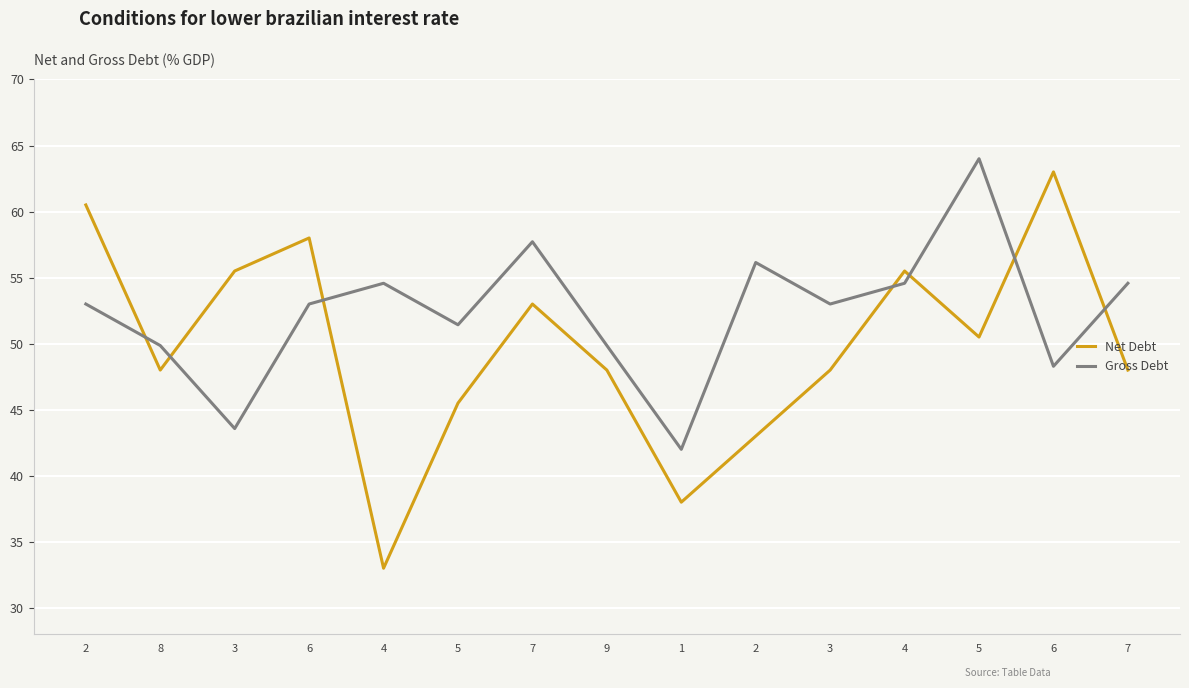

Where do Net Debt and Gross Debt first cross each other?

2 and 8